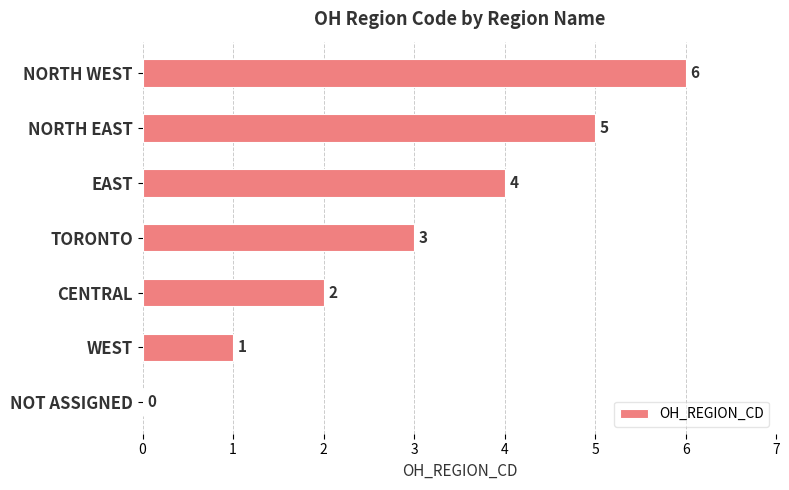

At which label is the value closest to 3?

TORONTO